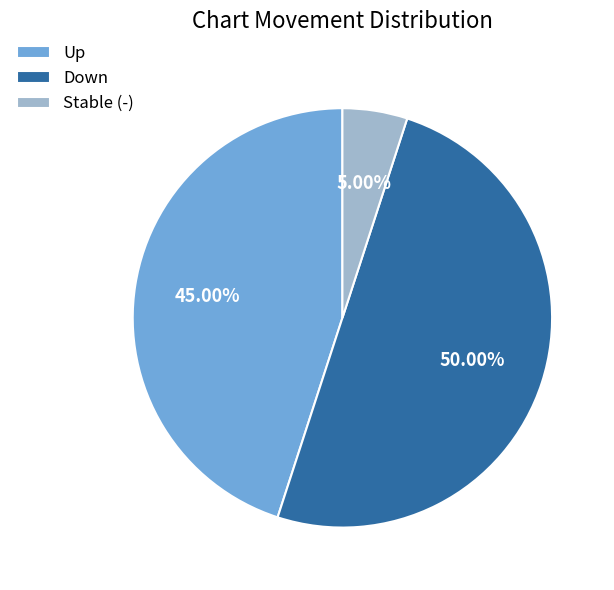

Between Up and Down, which is larger?

Down